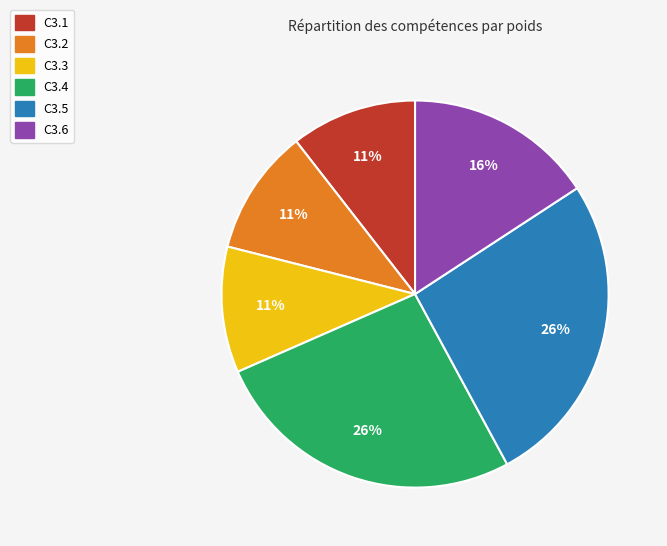

To the nearest percent, what is the difference between the C3.6 and C3.3 slice percentages?

5%